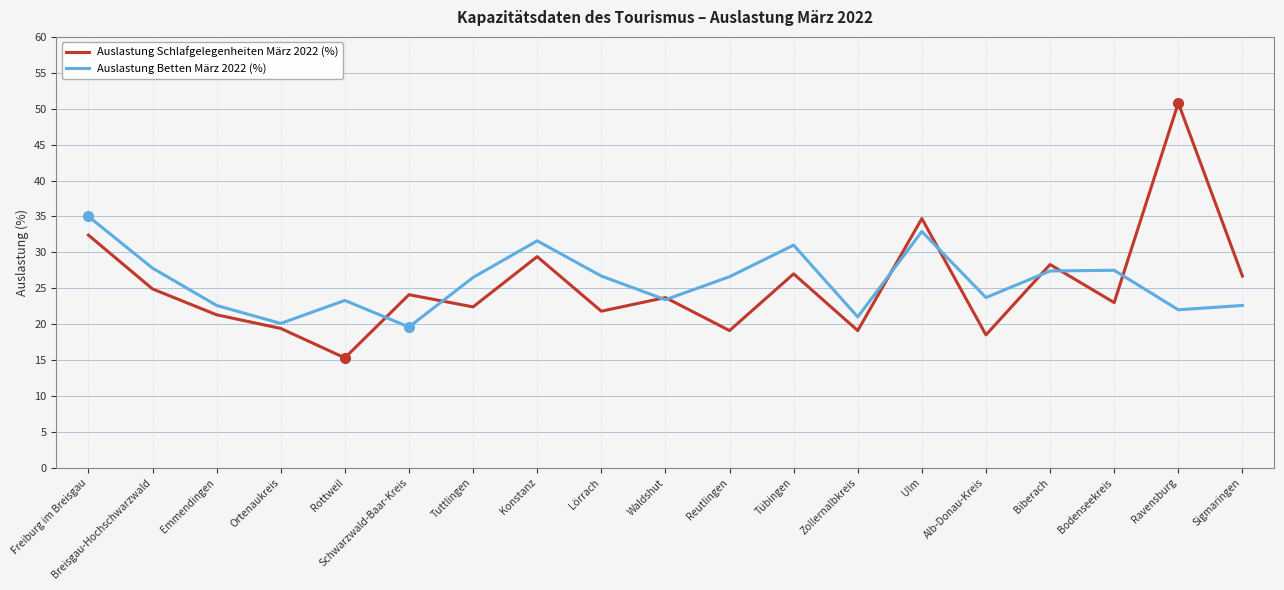

What is the highest value of the Auslastung Schlafgelegenheiten März 2022 (%) series?

50.8